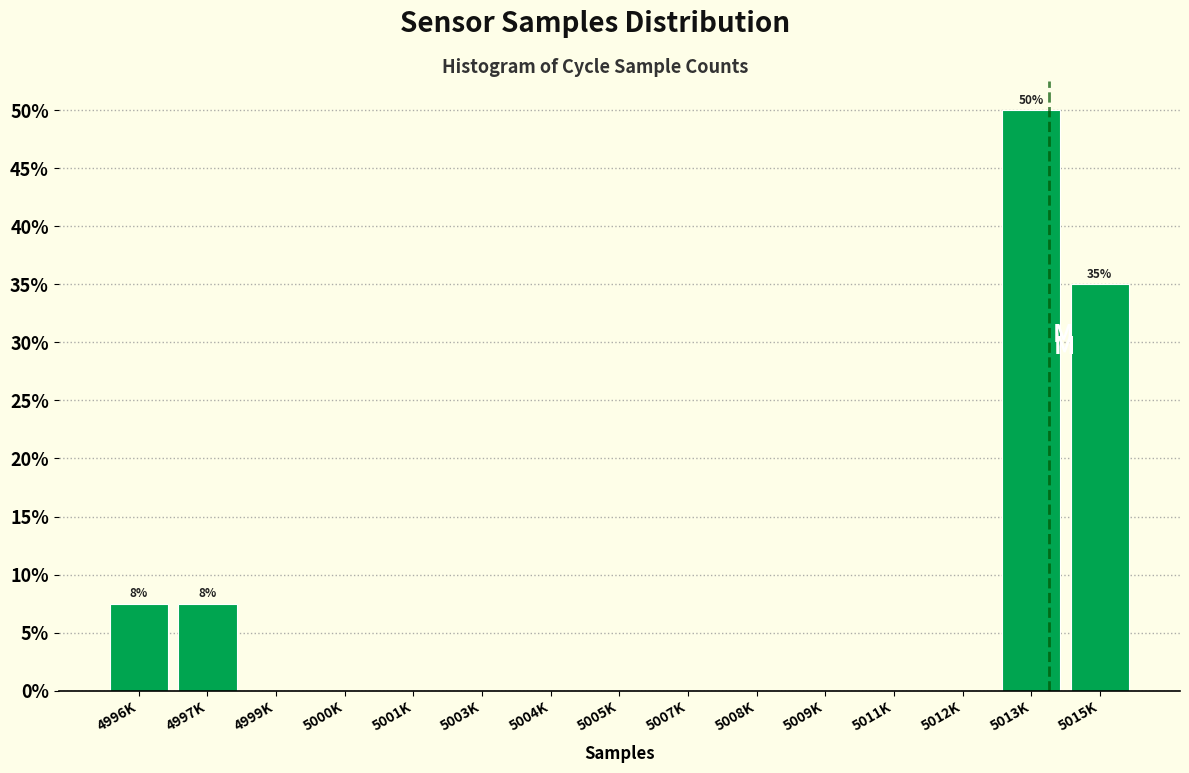

Reading left to right, transcribe all the data shown in this chart.

4996K=7.5	4997K=7.5	4999K=0.0	5000K=0.0	5001K=0.0	5003K=0.0	5004K=0.0	5005K=0.0	5007K=0.0	5008K=0.0	5009K=0.0	5011K=0.0	5012K=0.0	5013K=50.0	5015K=35.0